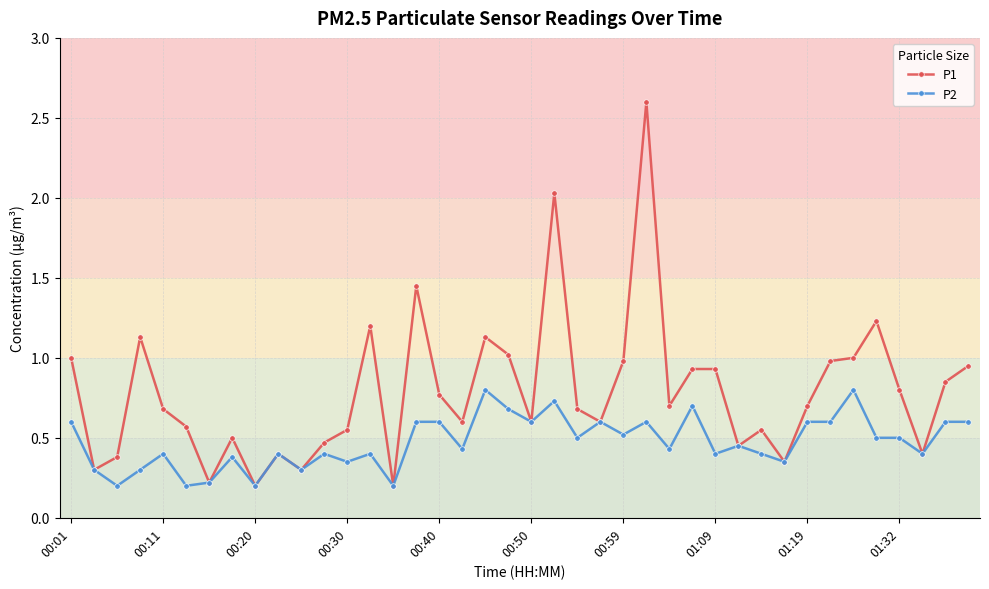

Rank the series by their average value, from highest to lowest.

P1, P2